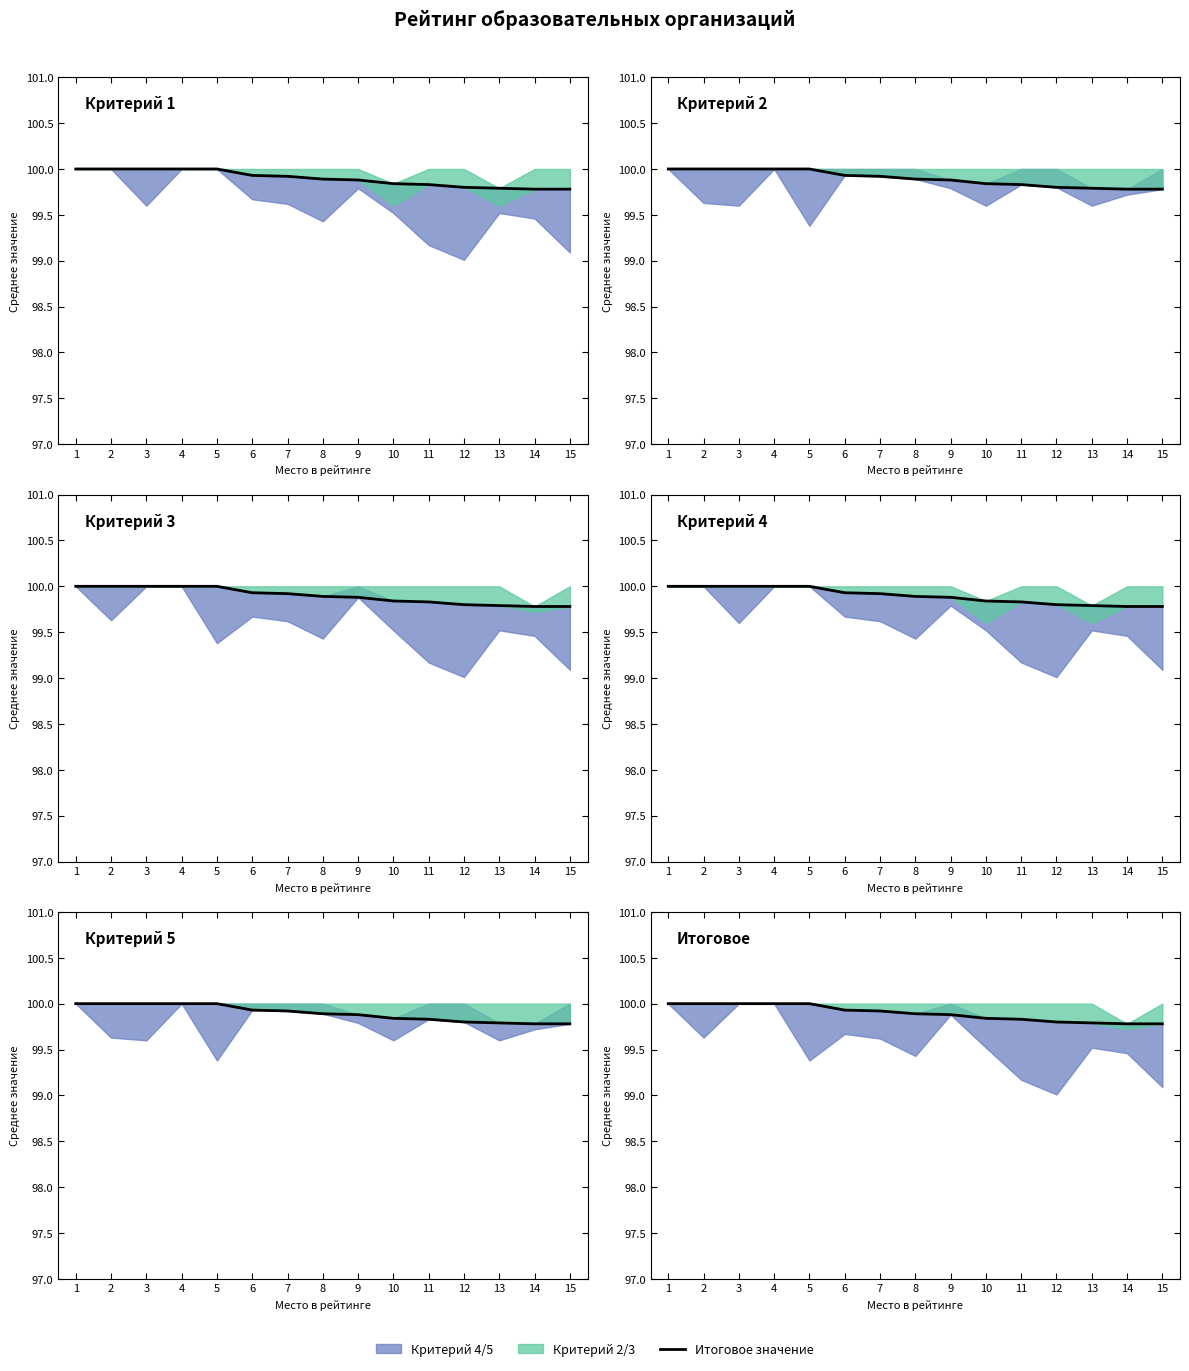

What is the difference between the maximum and minimum values?

0.2